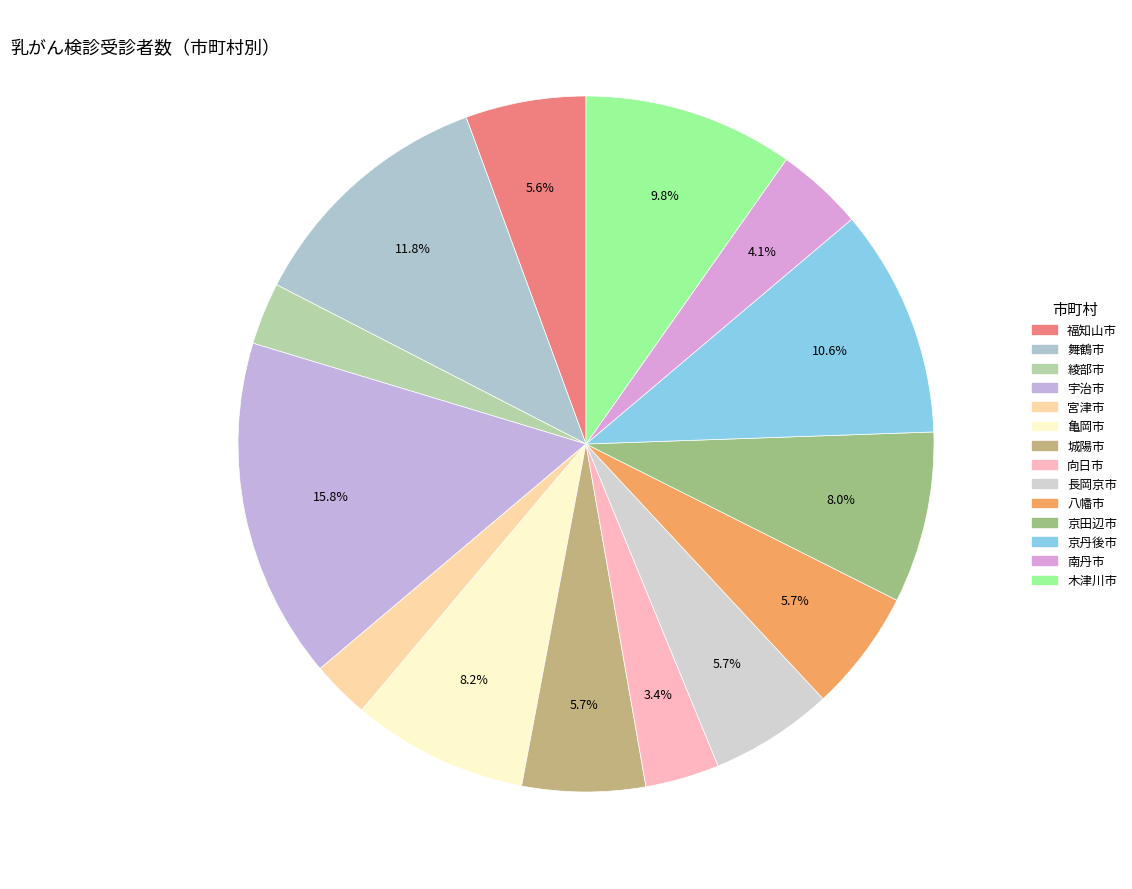

To the nearest percent, what is the difference between the 南丹市 and 木津川市 slice percentages?

6%